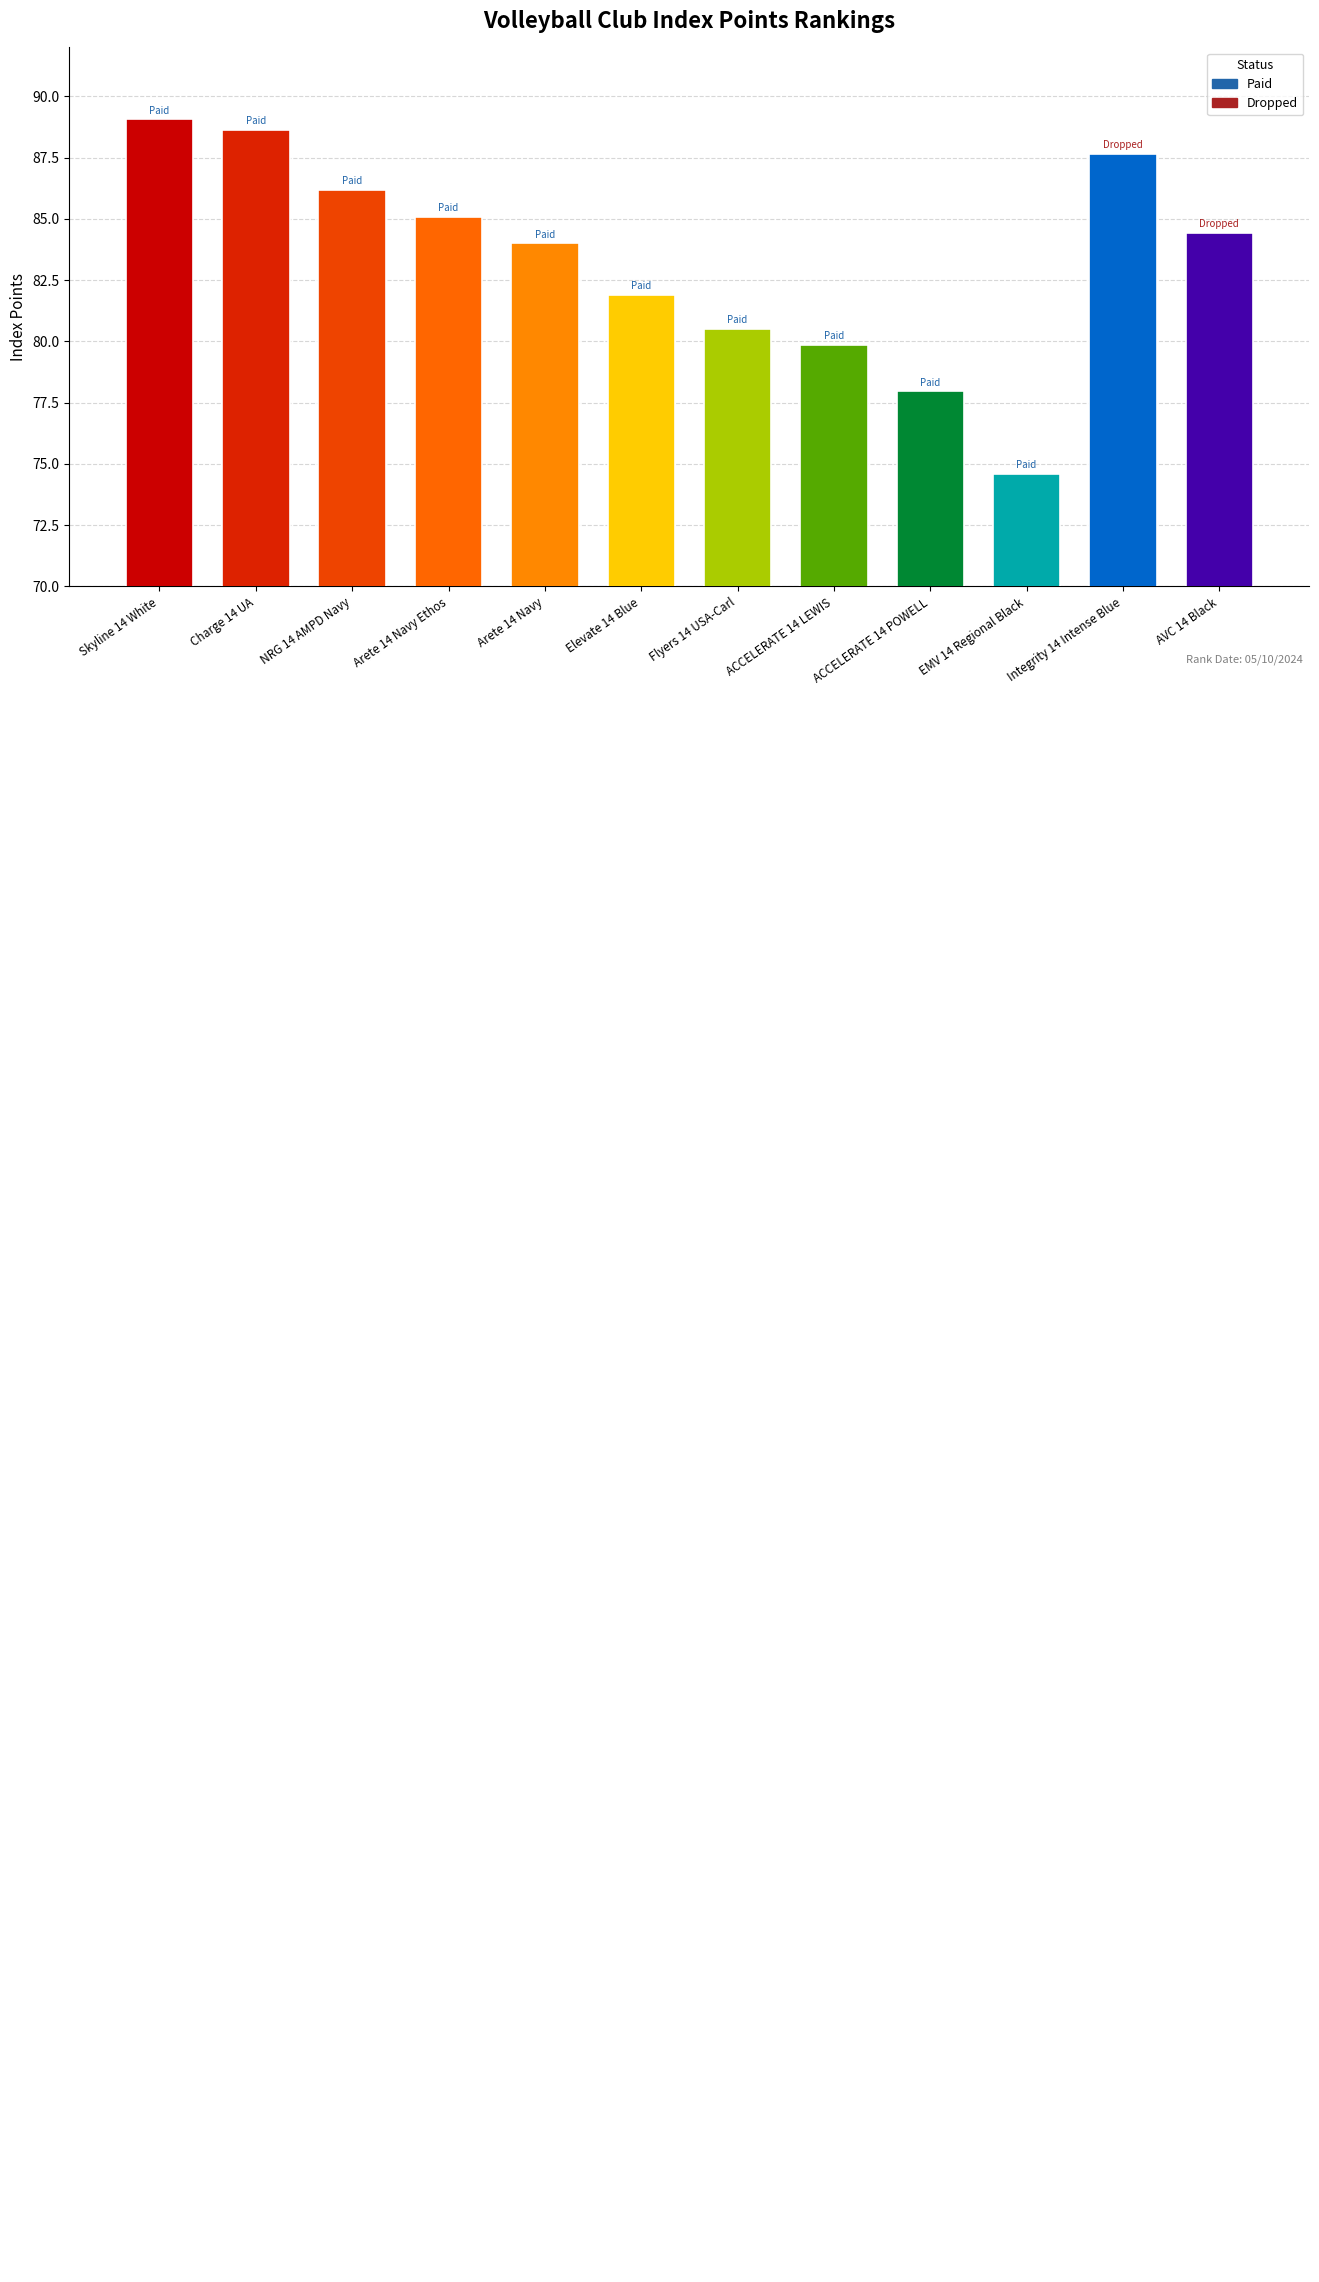

Reading right to left, list all the values displayed in this chart.

84.4	87.6	74.6	78.0	79.9	80.5	81.9	84.0	85.1	86.2	88.6	89.1